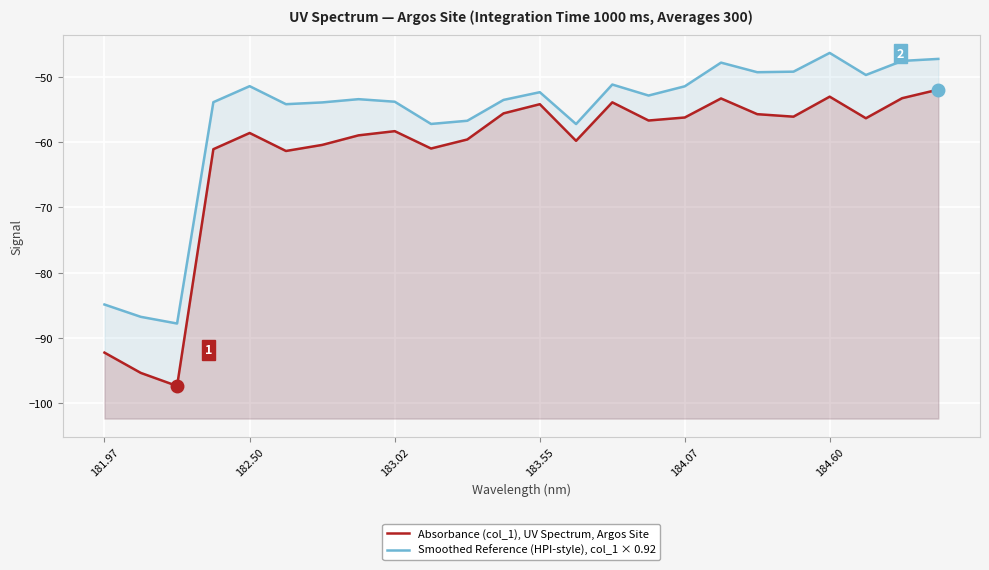

What is the difference between the maximum and minimum values in the Smoothed Reference (HPI-style), col_1 × 0.92 series?

41.5